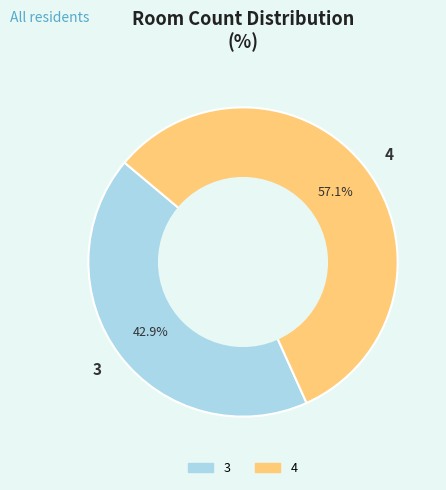

What is the smallest slice in the pie chart?

3